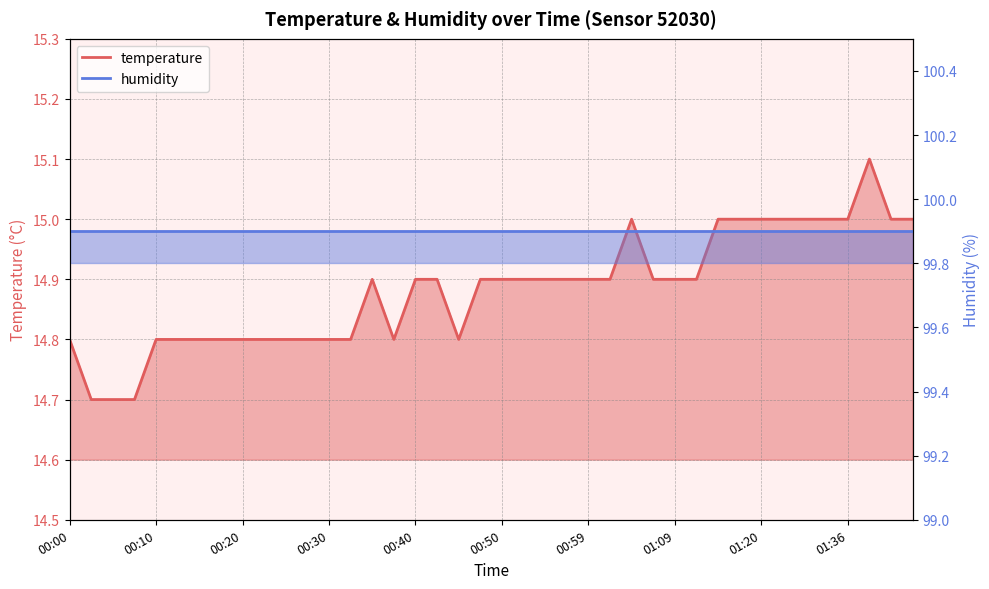

What is the maximum value shown in the chart?

15.1